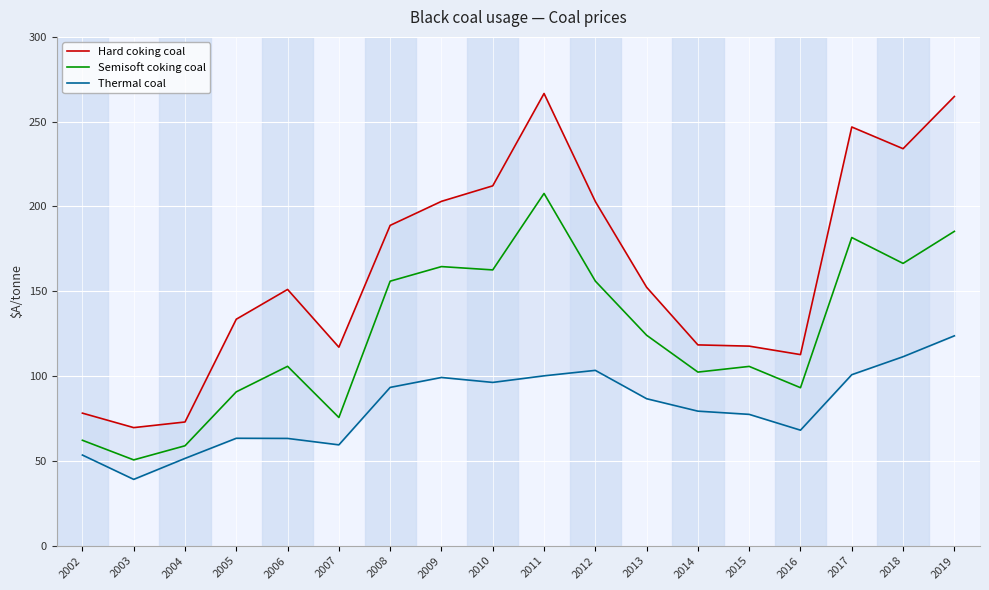

Rank the series by their maximum value, from highest to lowest.

Hard coking coal, Semisoft coking coal, Thermal coal